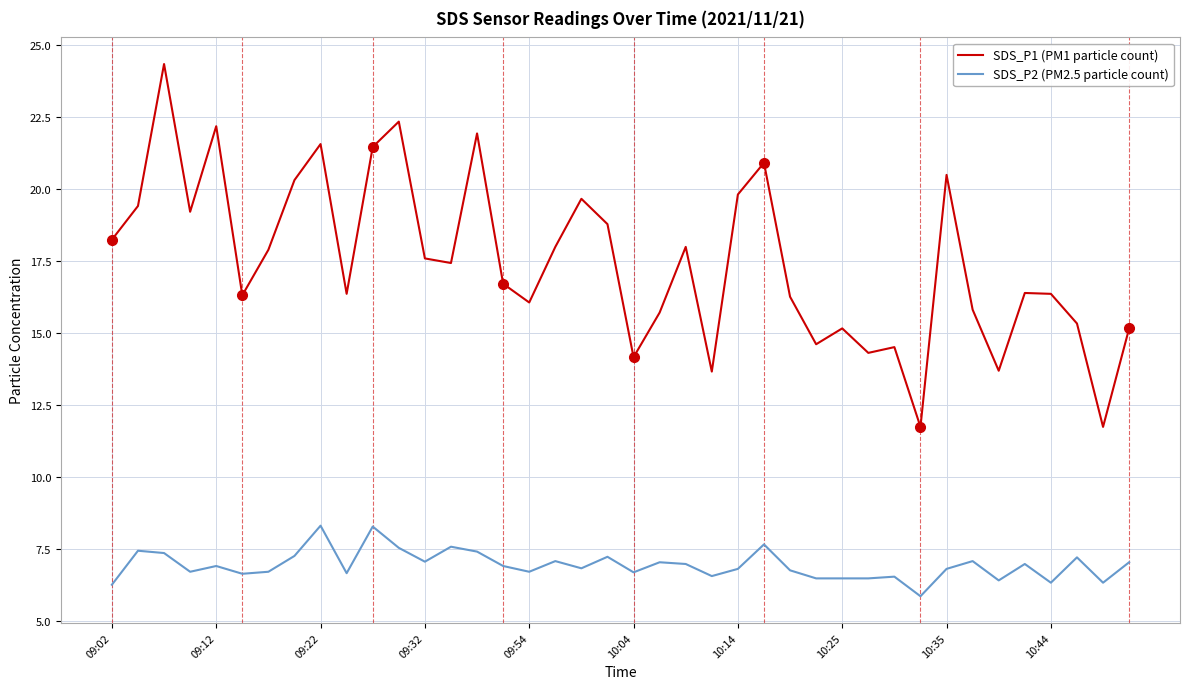

List the series in order of their overall mean, highest first.

SDS_P1 (PM1 particle count), SDS_P2 (PM2.5 particle count)